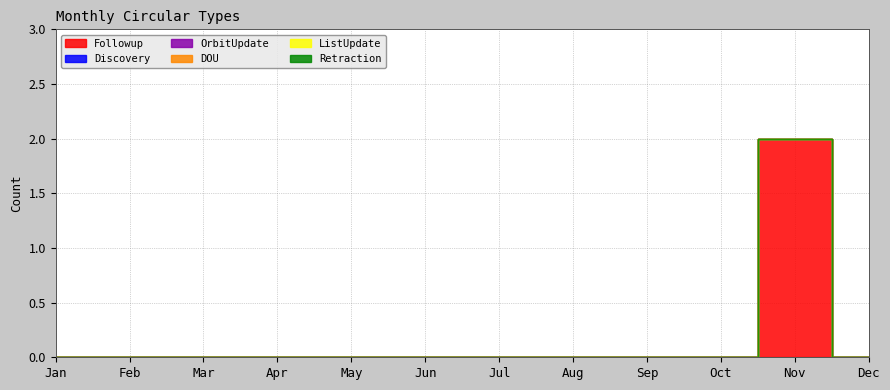

Which series has the largest total across all categories?

Followup